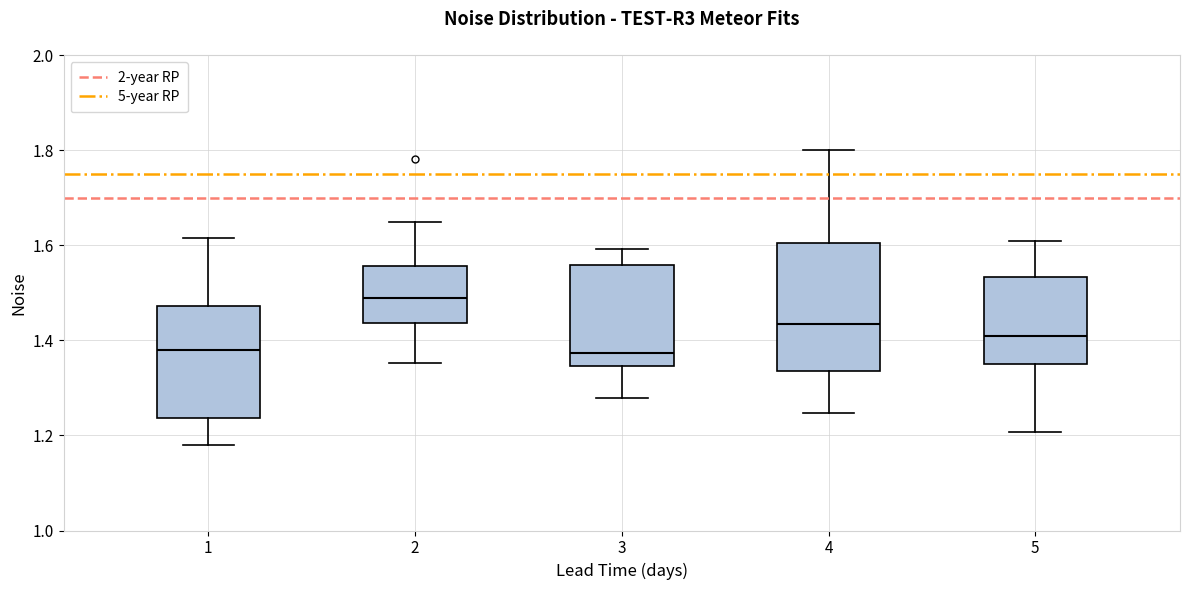

Reading left to right, transcribe this box plot: for each box, give where its median line is, the range the box spans, and where its two whiskers end, as read against the y-axis. The values are not printed on the chart, so give them approximately, as read against the axis.

1: median 1.38, box 1.24 to 1.48, whiskers 1.18 to 1.62
2: median 1.48, box 1.44 to 1.56, whiskers 1.36 to 1.64
3: median 1.38, box 1.34 to 1.56, whiskers 1.28 to 1.60
4: median 1.44, box 1.34 to 1.60, whiskers 1.24 to 1.80
5: median 1.42, box 1.34 to 1.54, whiskers 1.20 to 1.62